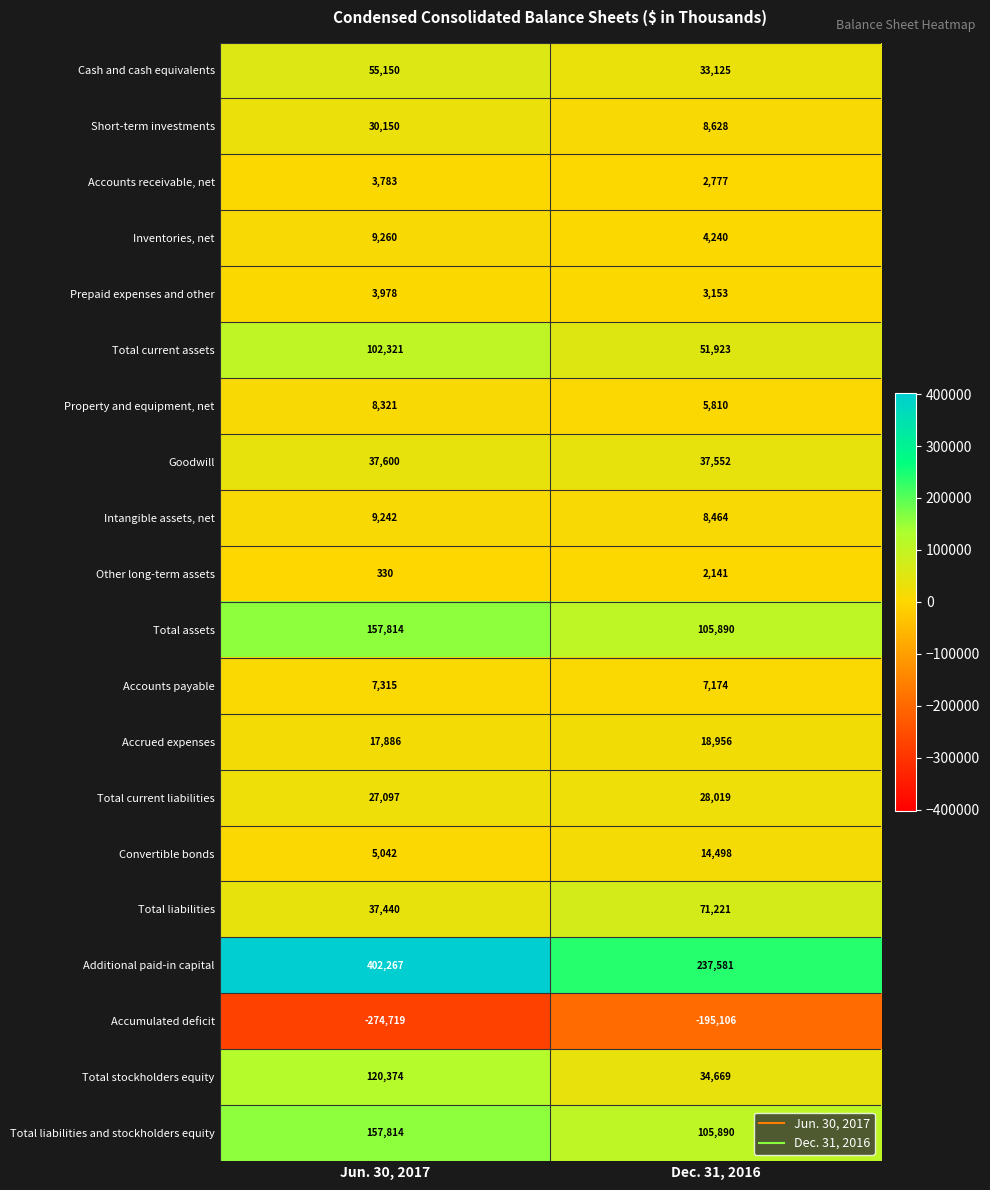

At which category does the chart reach its minimum across all series?

Jun. 30, 2017